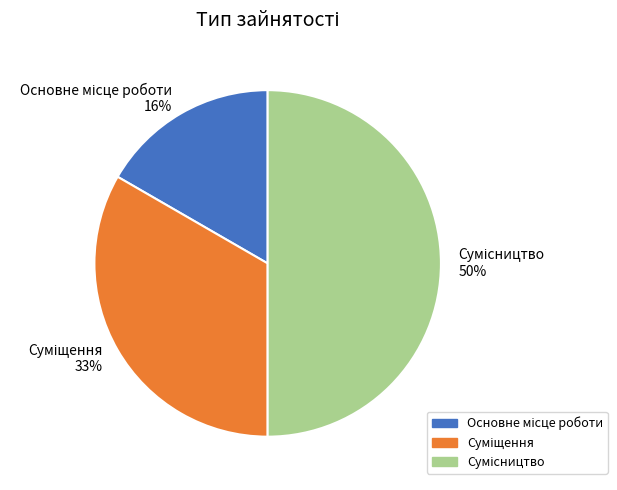

How many segments does this pie chart have?

3